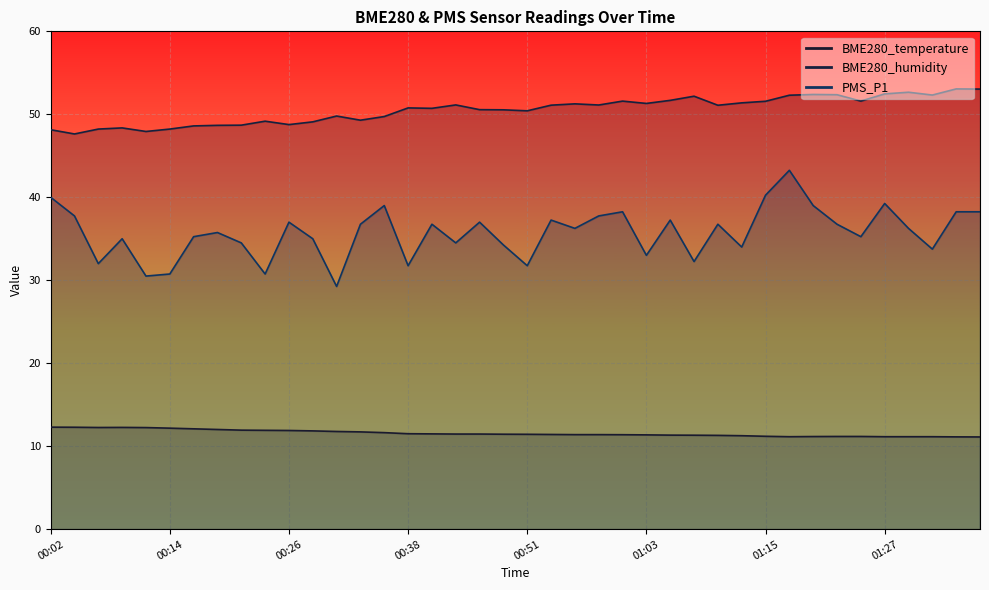

What position from the right is 00:46?

22